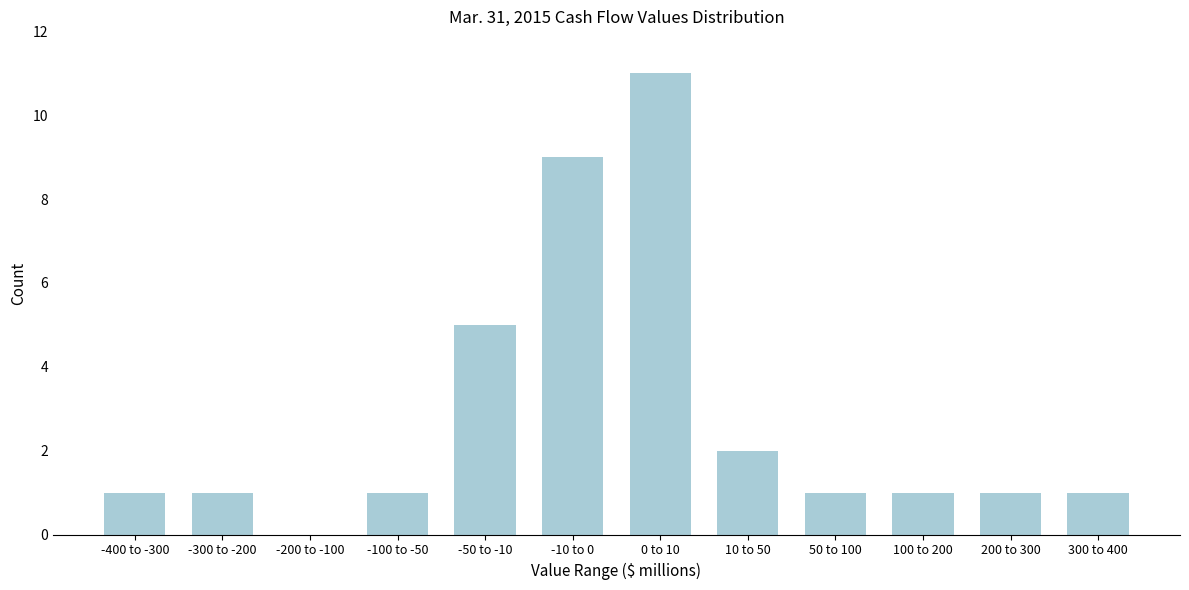

Reading right to left, extract all data points from this chart.

300 to 400=1	200 to 300=1	100 to 200=1	50 to 100=1	10 to 50=2	0 to 10=11	-10 to 0=9	-50 to -10=5	-100 to -50=1	-200 to -100=0	-300 to -200=1	-400 to -300=1